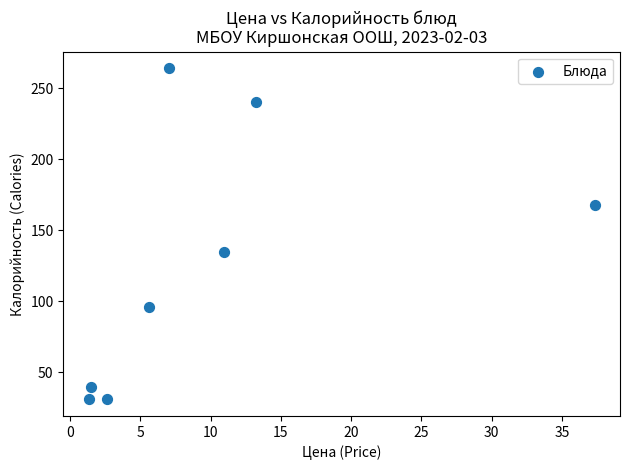

What Y value in the scatter plot is closest to 147?

135